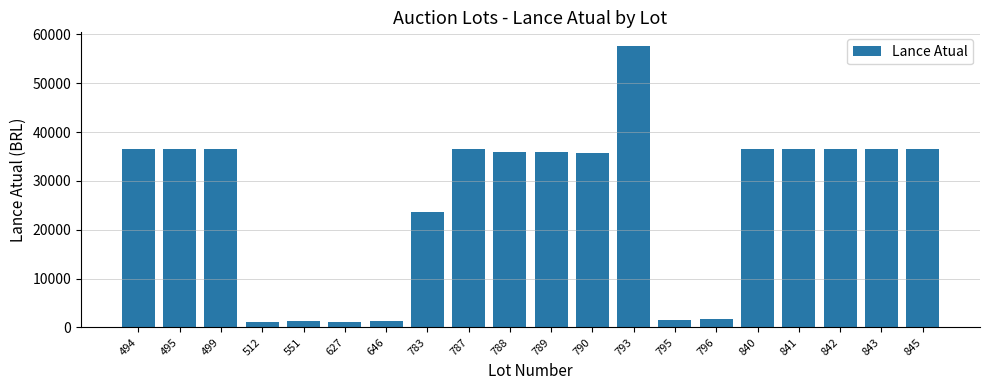

What is the maximum value shown in the chart?

57550